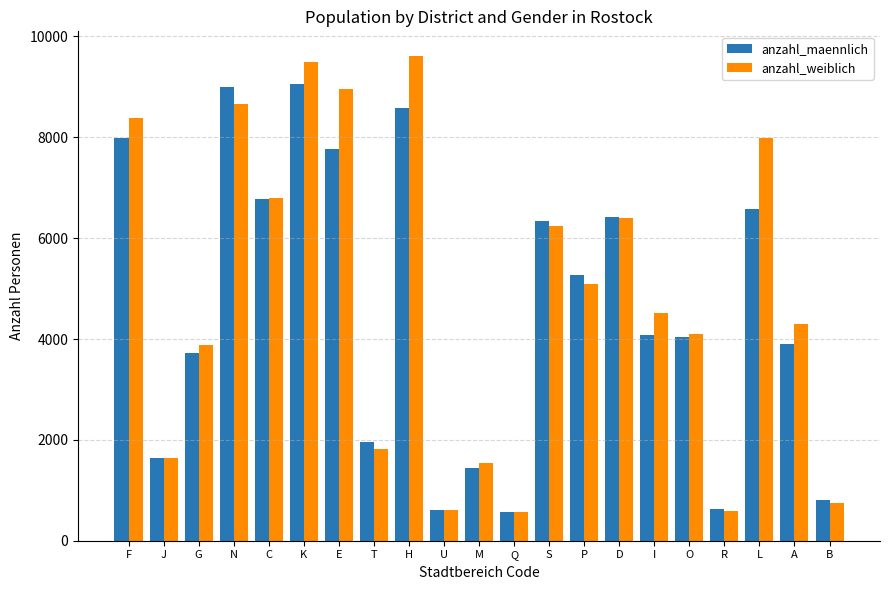

Which series has the largest total across all categories?

anzahl_weiblich